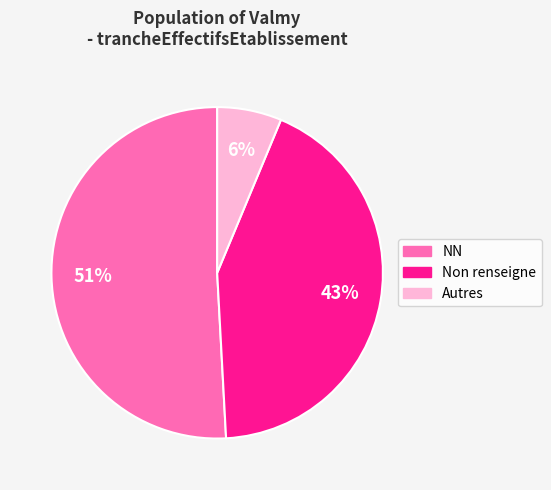

Does any single category account for the majority?

Yes